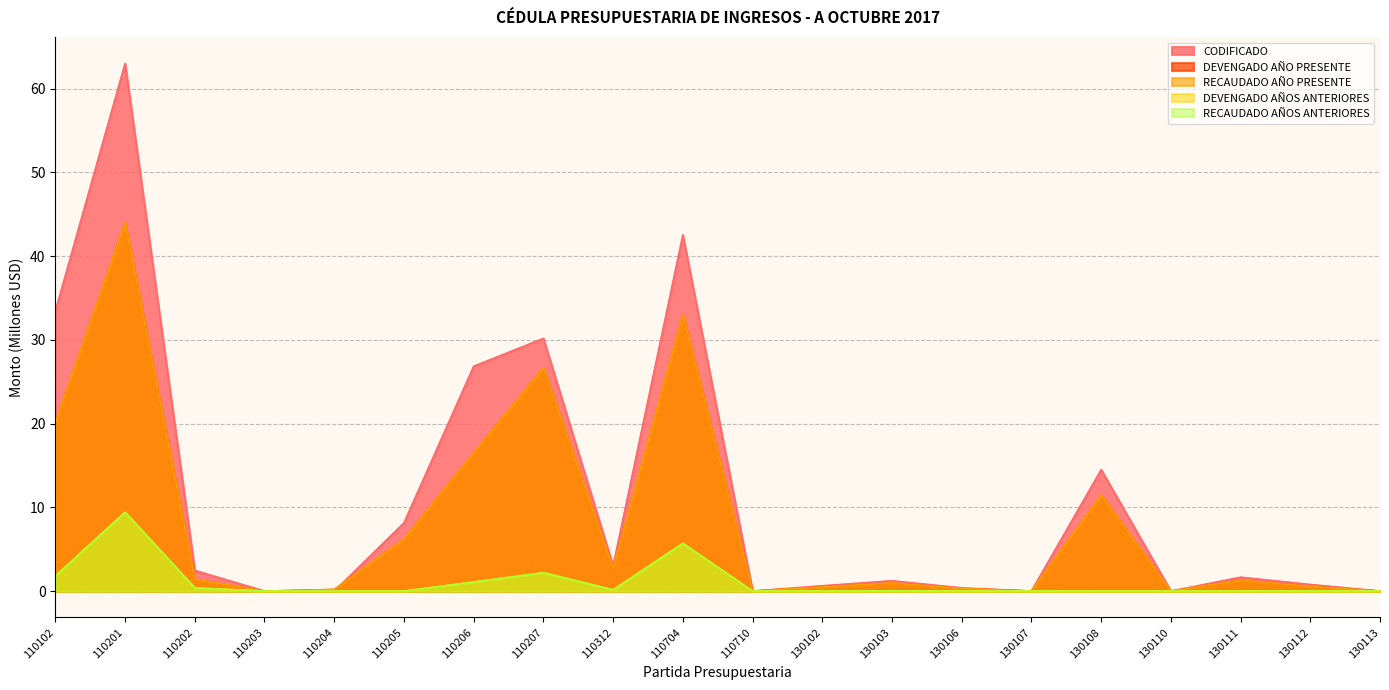

What is the value of the CODIFICADO point at the 12th from the left?

0.6